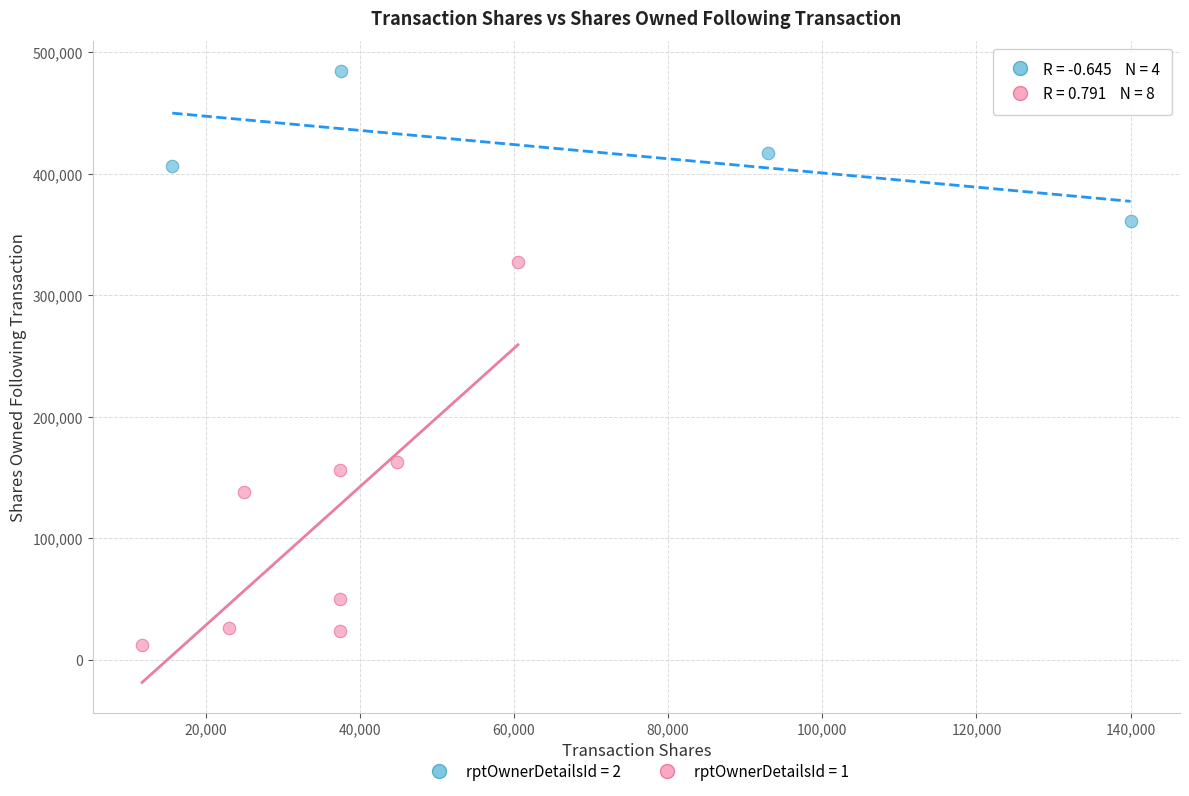

Which series reaches the minimum Y coordinate?

rptOwnerDetailsId = 1